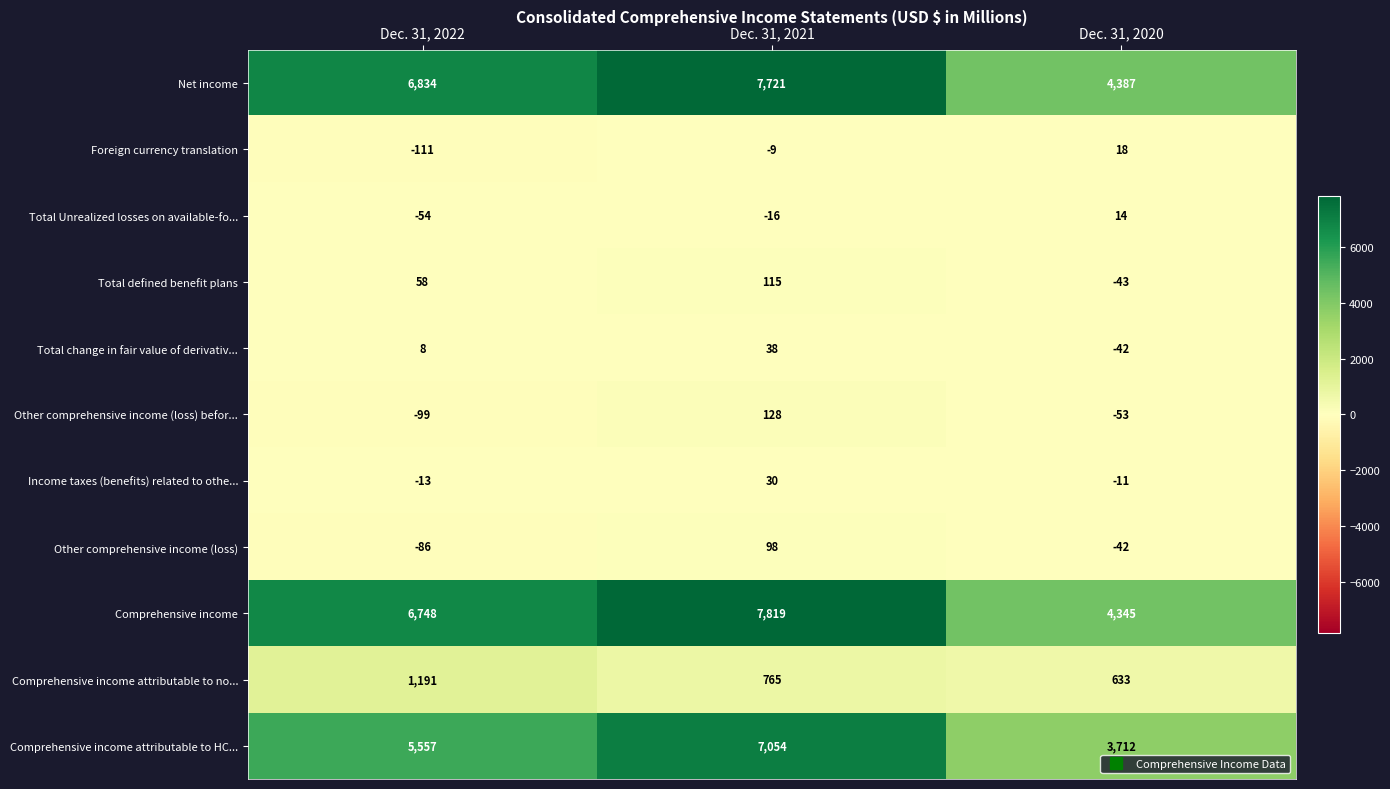

Which series changed the most between Dec. 31, 2021 and Dec. 31, 2020?

Comprehensive income